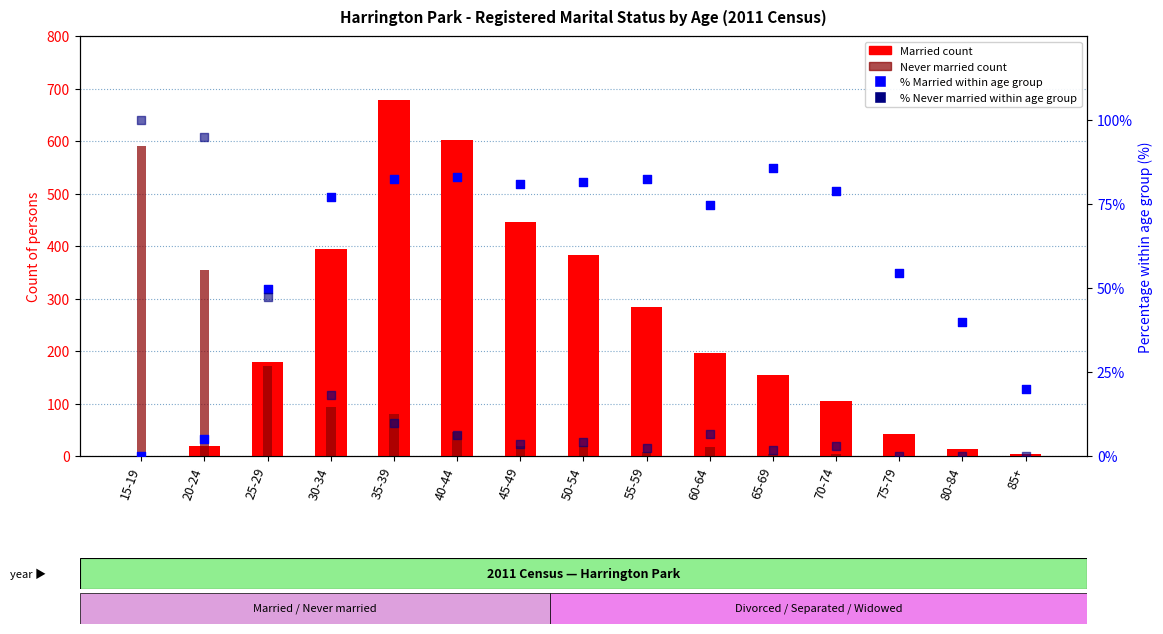

Which series has the largest total across all categories?

Married count